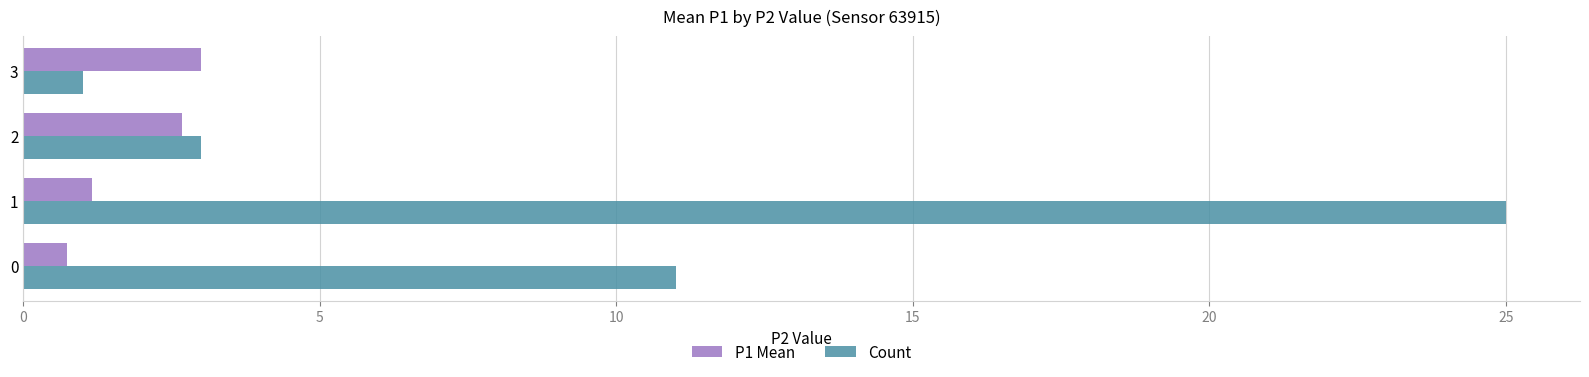

Which series changed the most between 1 and 3?

Count